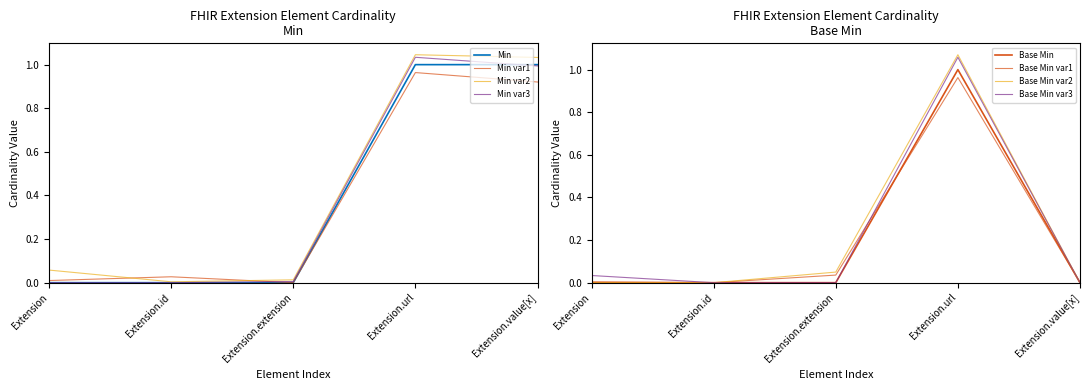

What is the label of the 5th point from the left?

Extension.value[x]